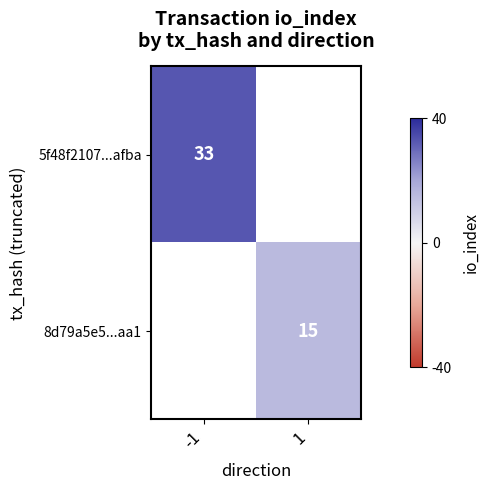

Which label corresponds to the smallest value in the chart?

1